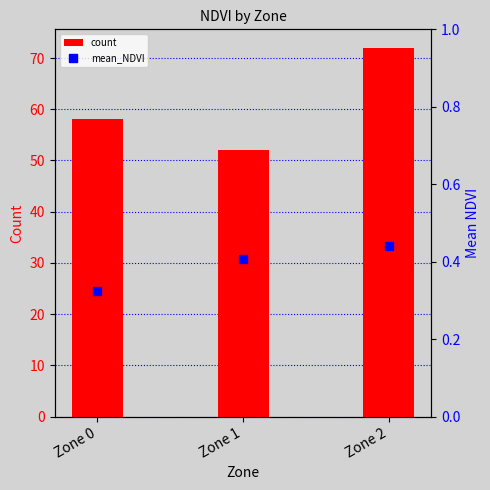

At how many categories does at least one series exceed 60?

1